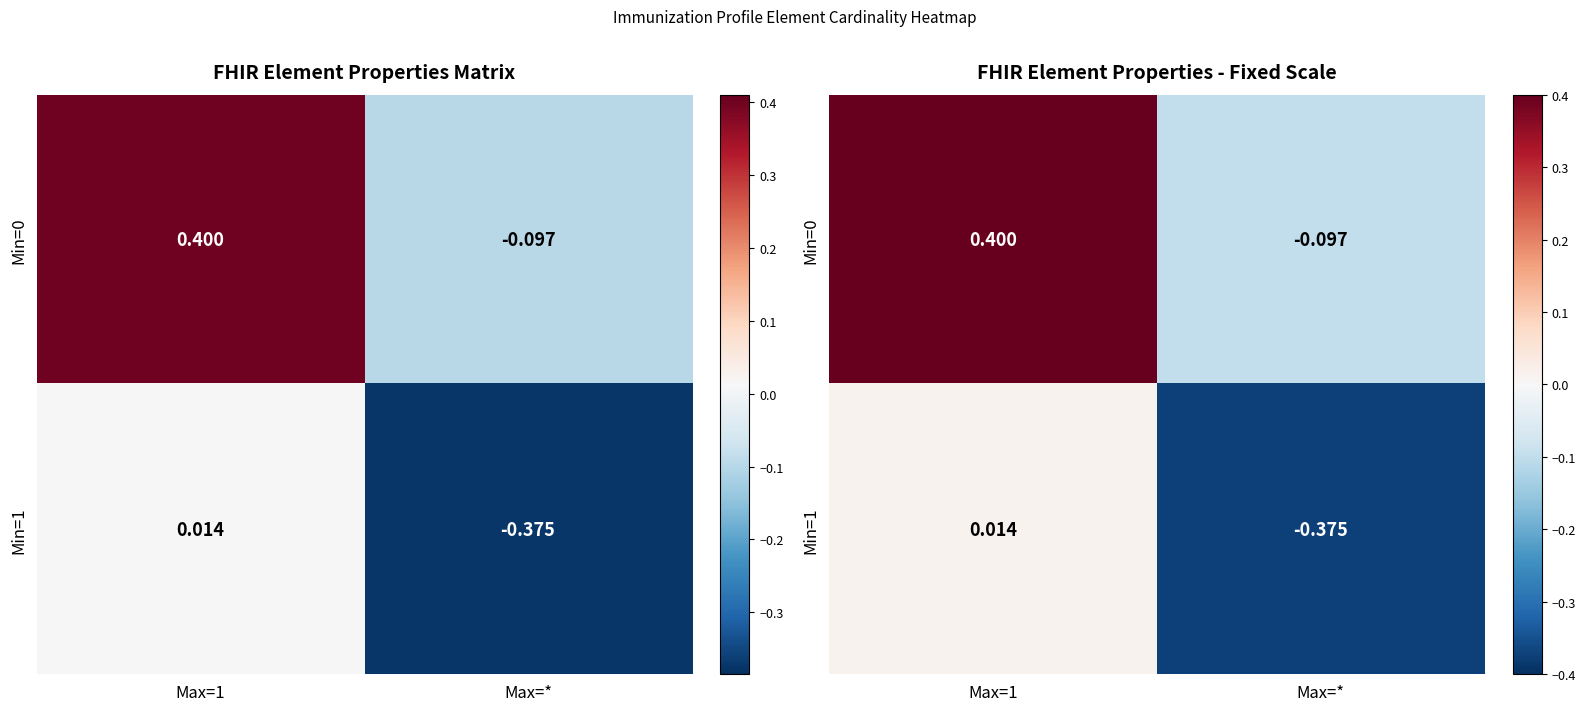

True or false: Min=0 has a value of -0.2 at Max=*.

False